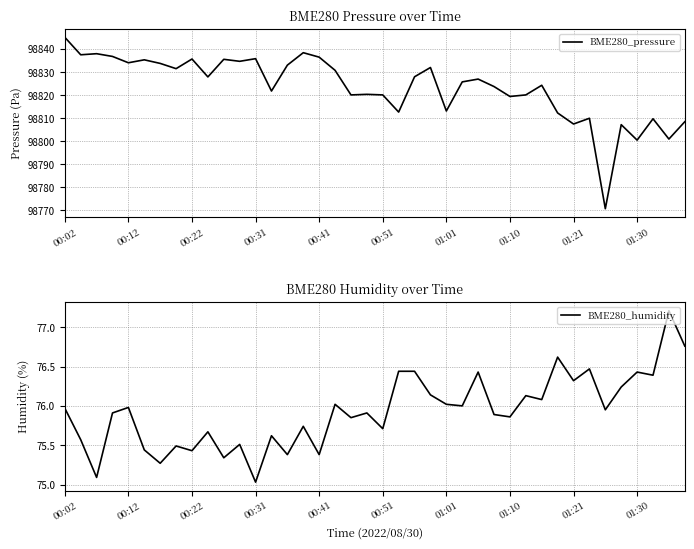

The value of BME280_pressure at 01:10 is 34886.5. True or false?

False